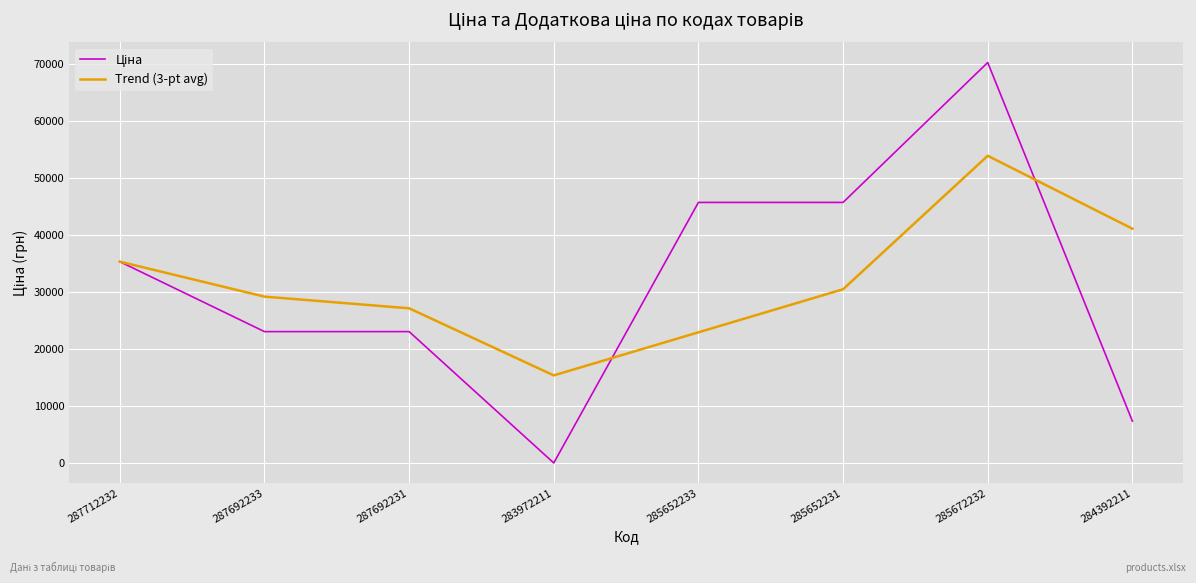

True or false: Trend (3-pt avg) has a value of 29167.7 at 287692233.

True